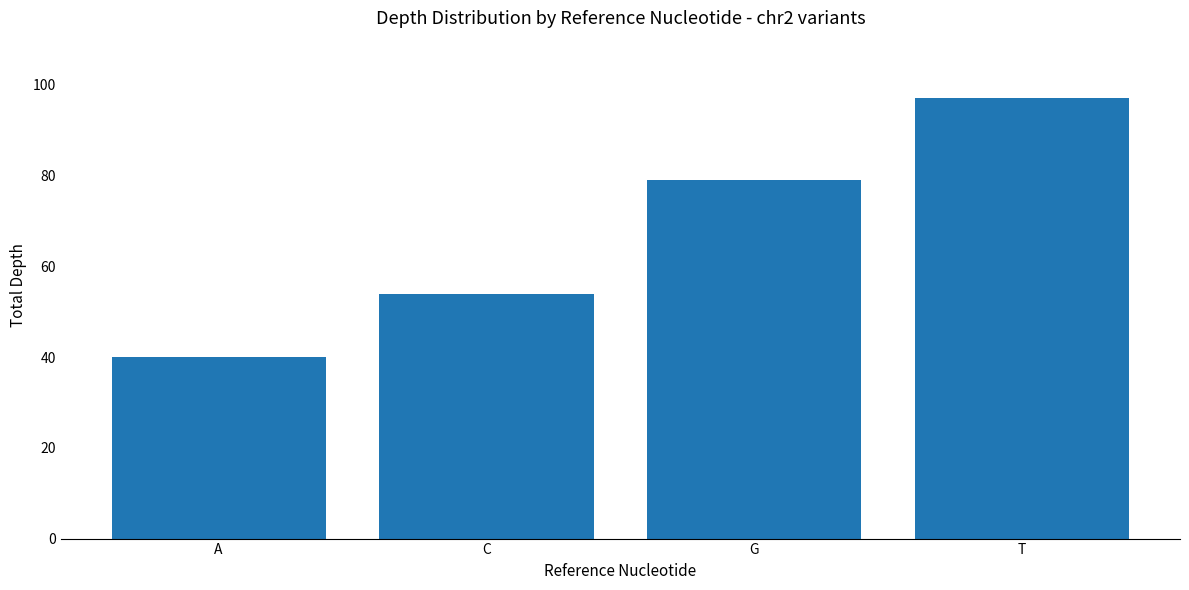

List the labels in order of value, largest first.

T, G, C, A